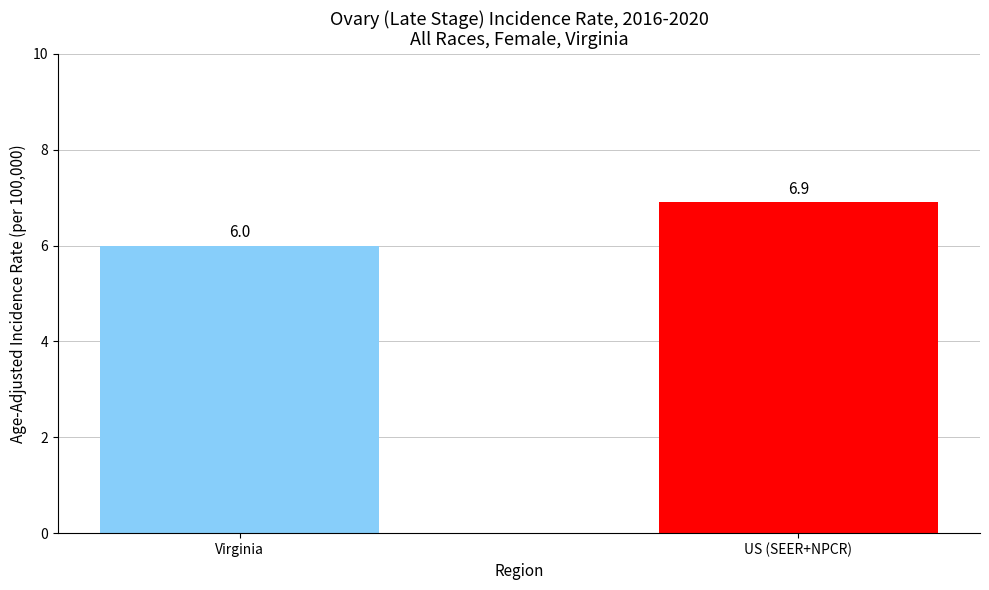

How many values are between 6 and 7?

2